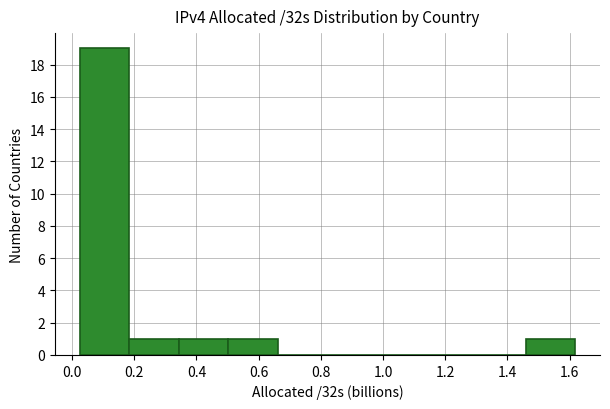

What is the height of the bar covering 0.18 to 0.34 on the x-axis? Neither the bar edges nor the heights are printed on the chart, so give them approximately, as read against the axes.

1